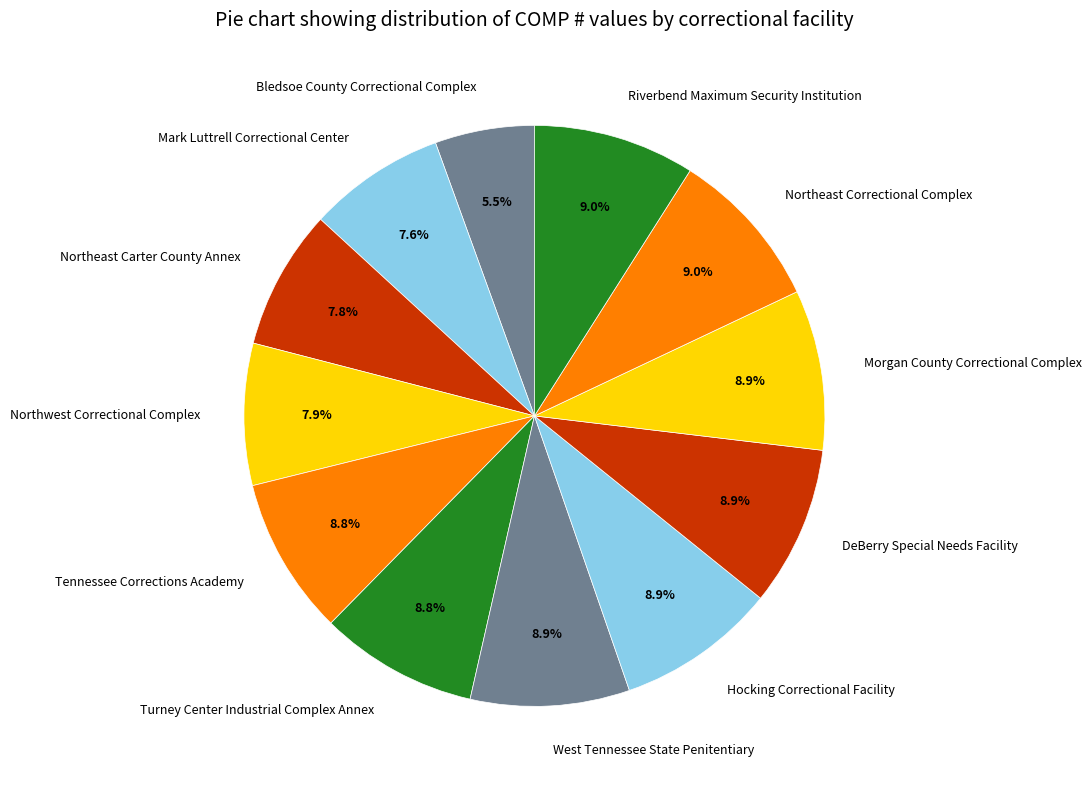

How many slices are in this pie chart?

12